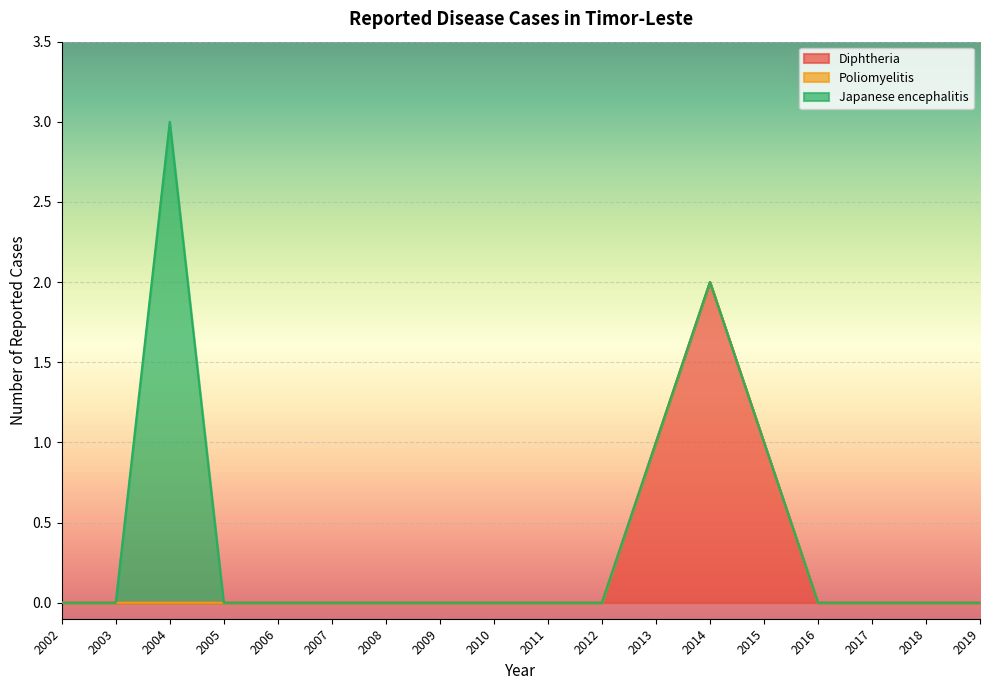

List the series in order of their overall mean, highest first.

Diphtheria, Japanese encephalitis, Poliomyelitis